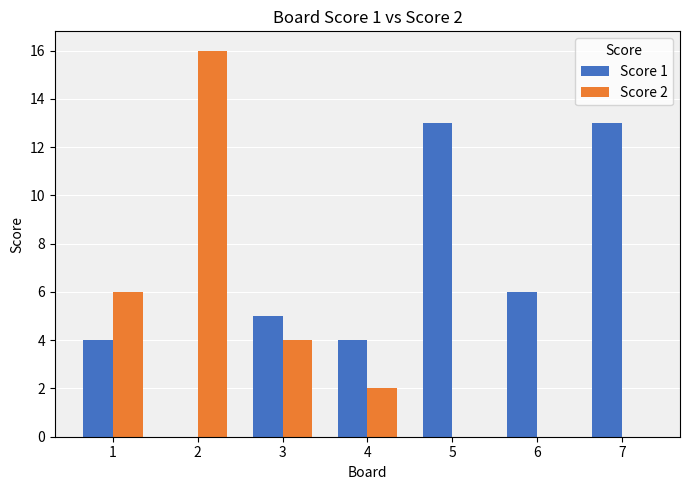

Between 1 and 7, which series saw the biggest shift?

Score 1